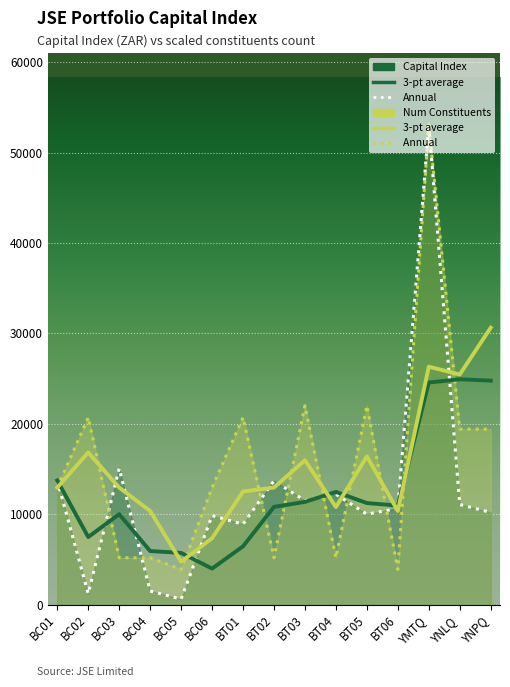

What is the difference between the maximum and minimum values in the Capital Index (ZAR) series?

52467.8